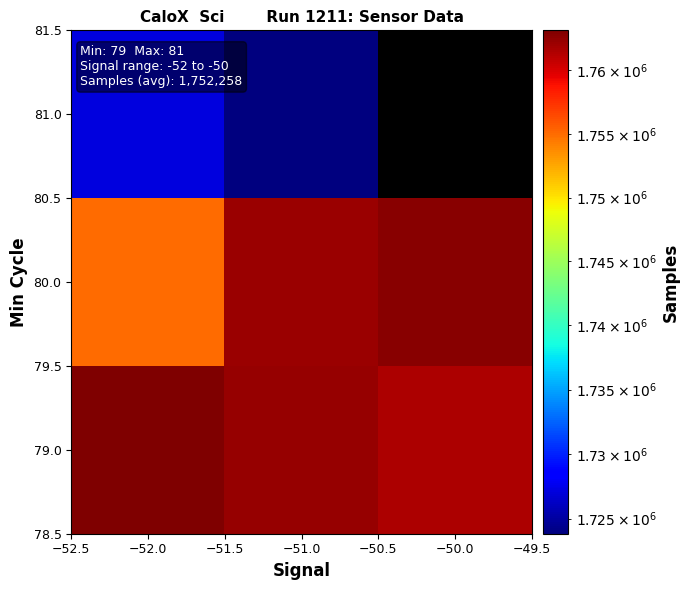

What is the difference between the highest and lowest values at −51.5?

1184.5